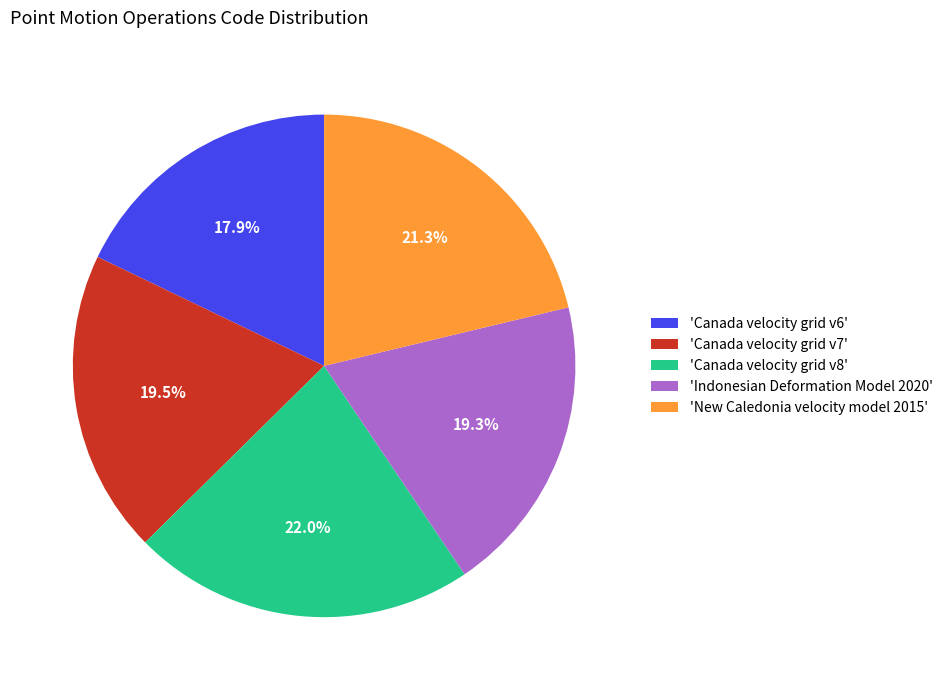

Does 'Canada velocity grid v7' account for over 50% of the chart?

No